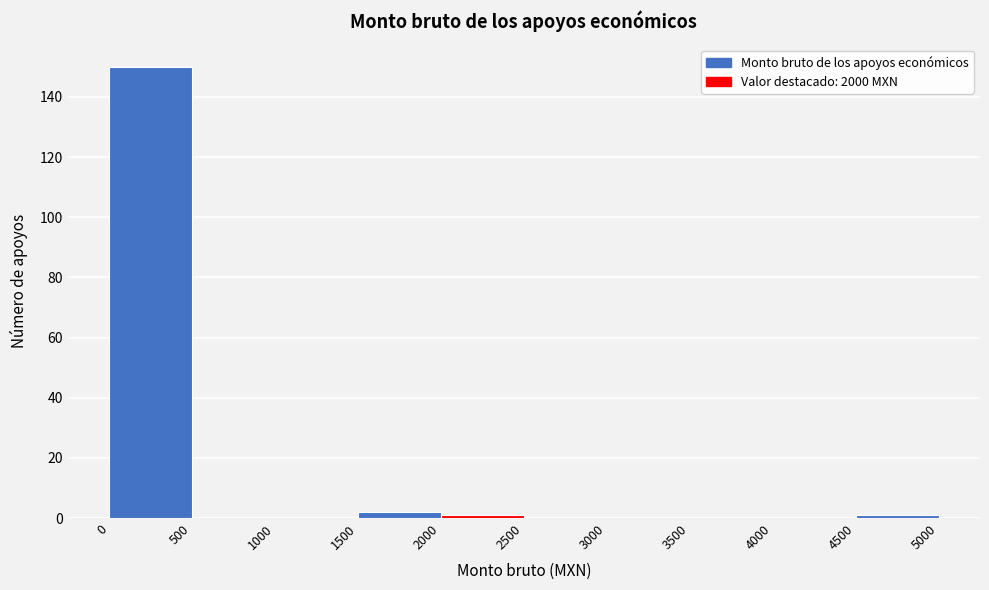

Which range on the x-axis has the tallest bar?

0 to 500